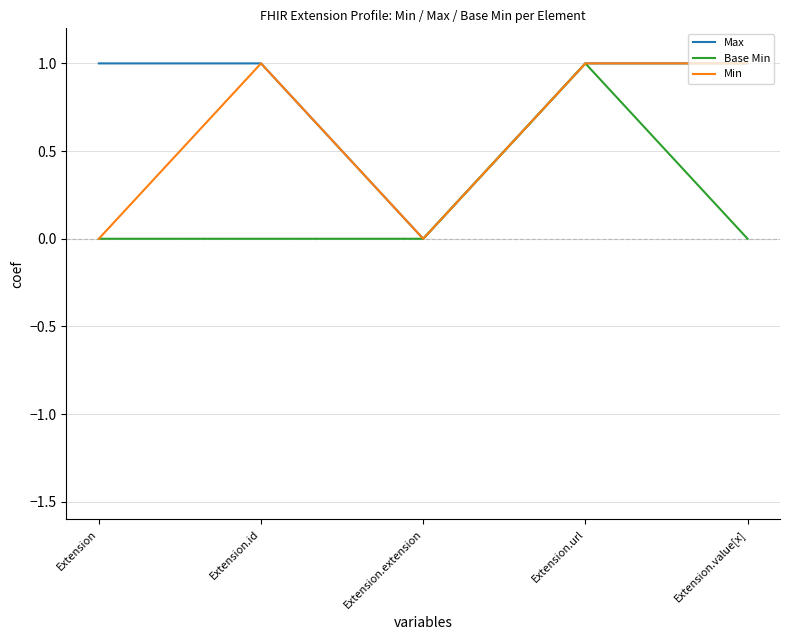

What position from the left is Extension.extension?

3